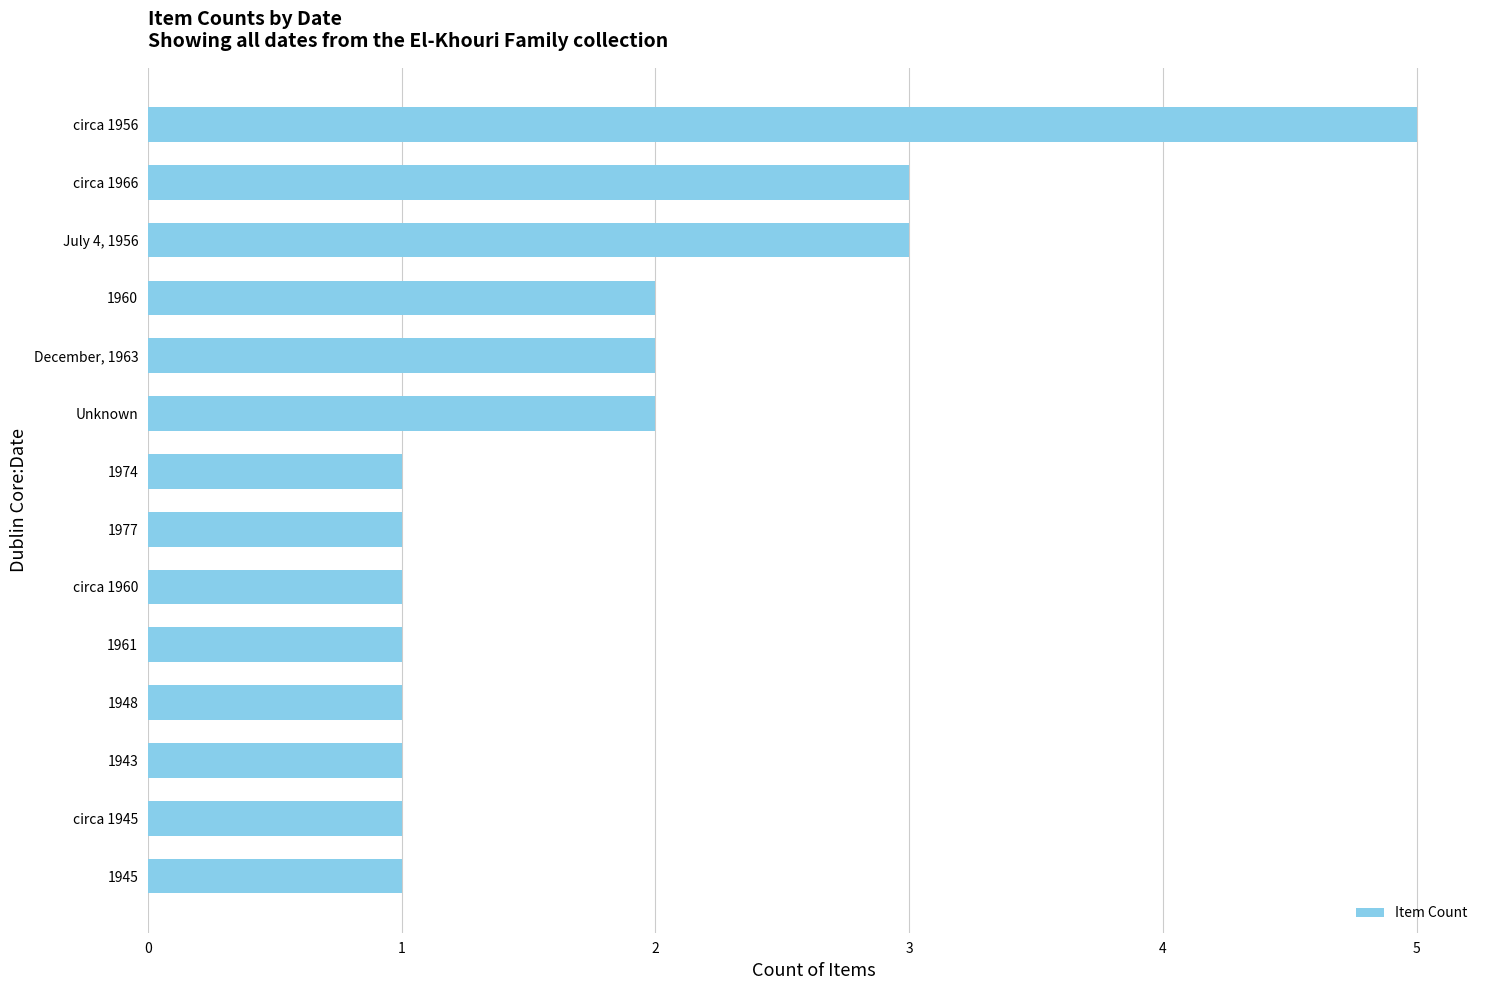

Reading bottom to top, what are all the values shown in this chart?

1	1	1	1	1	1	1	1	2	2	2	3	3	5